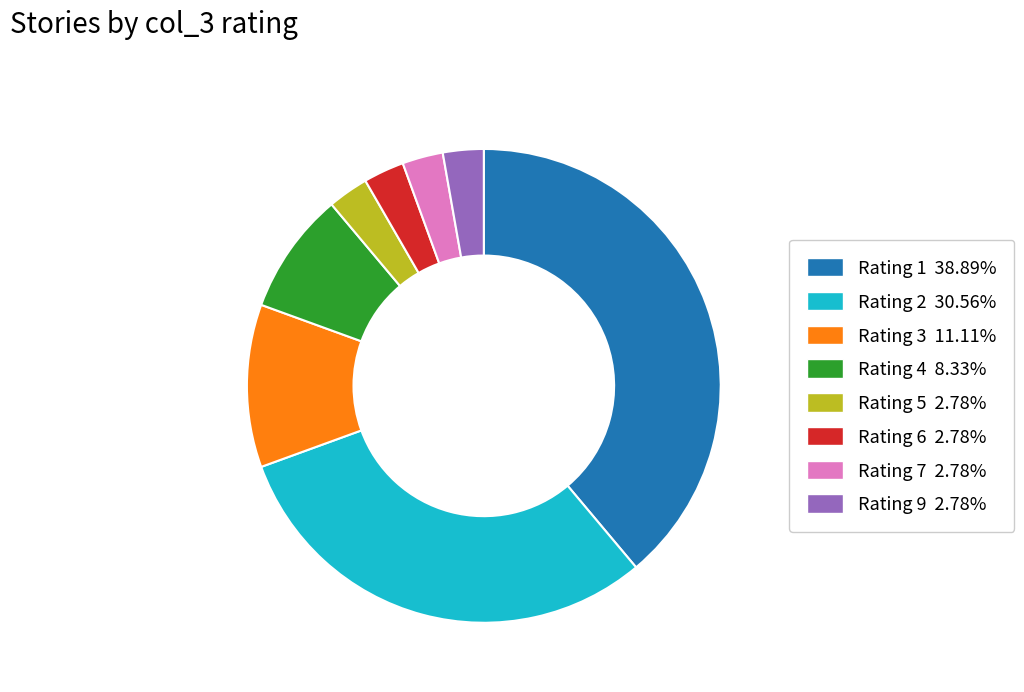

How many segments does this pie chart have?

8